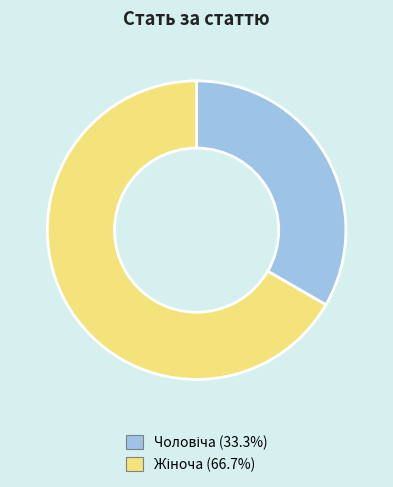

Is there a majority slice in this chart?

Yes